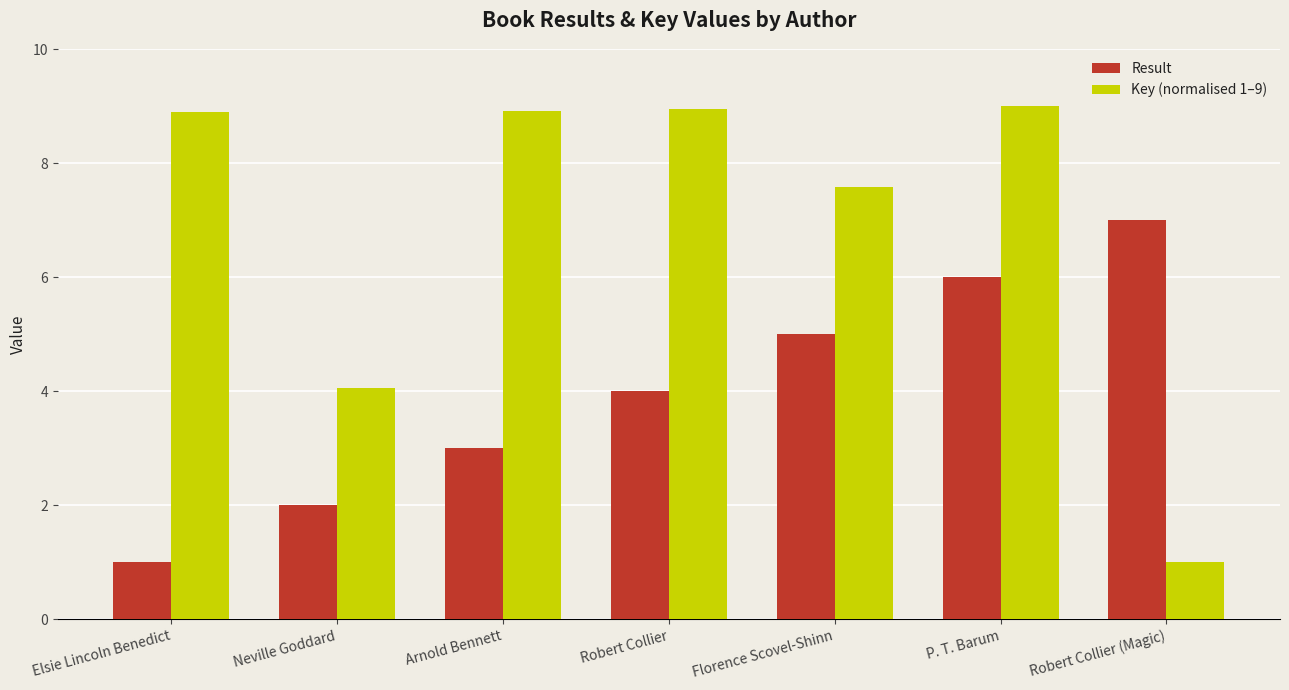

What is the minimum value for Result?

1.0